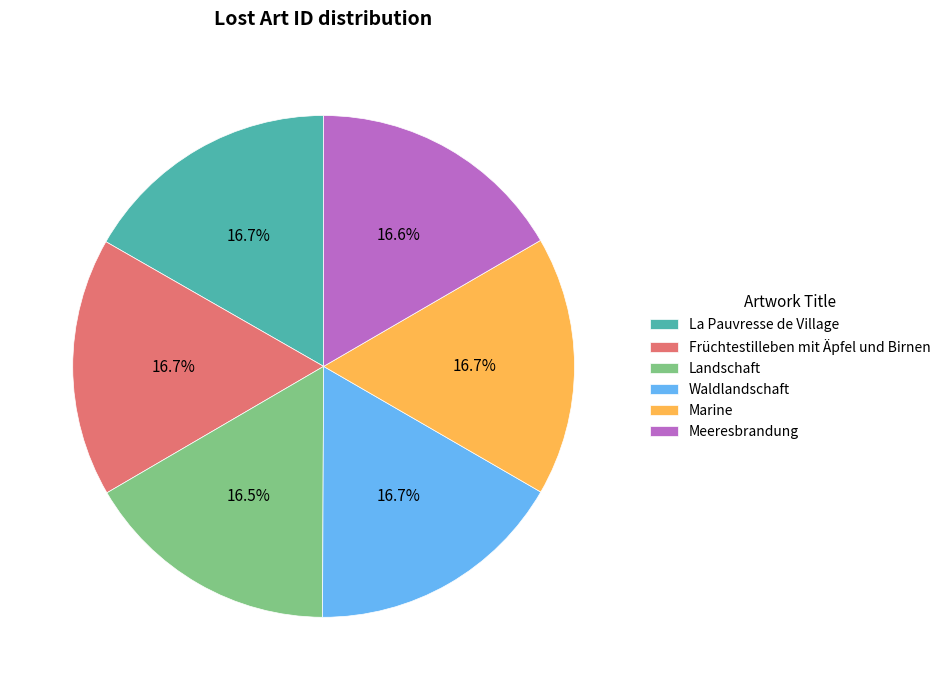

Does Waldlandschaft represent more than half of the total?

No